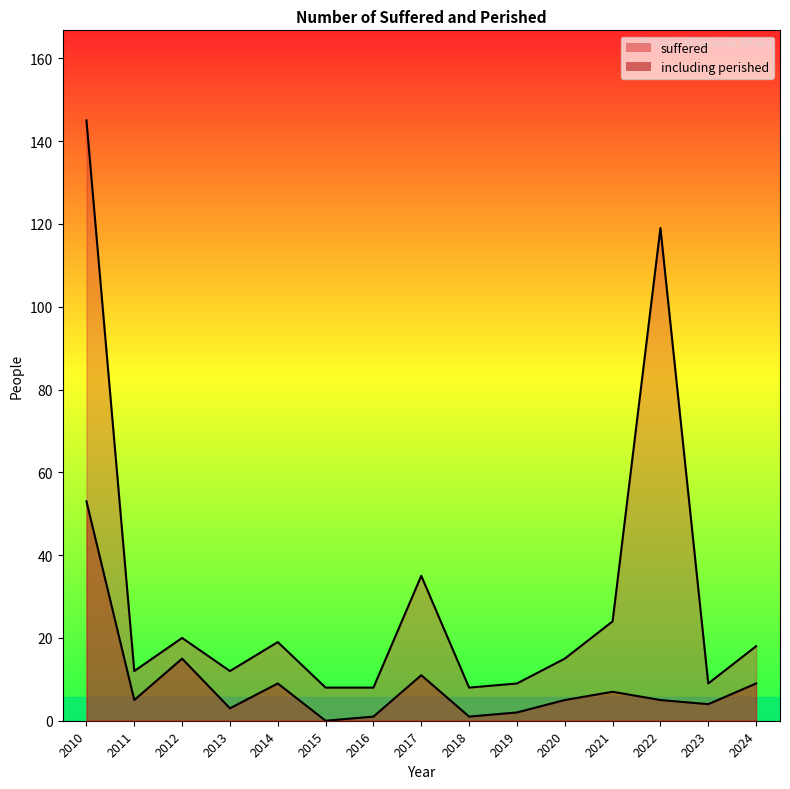

At which label does including perished reach its minimum?

2015